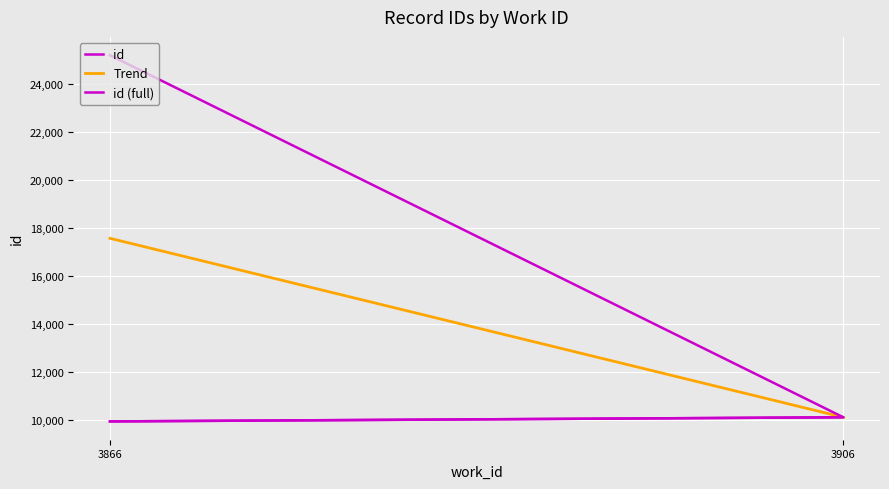

The chart shows a value of 4161 at 3906. True or false?

False